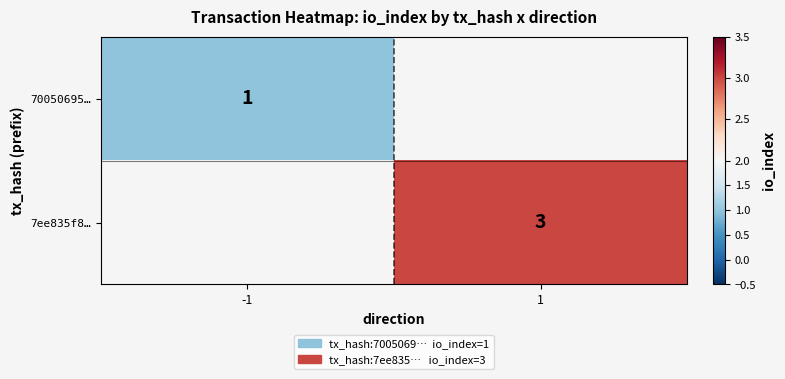

The value of 7ee835f8… at 1 is 3. True or false?

True